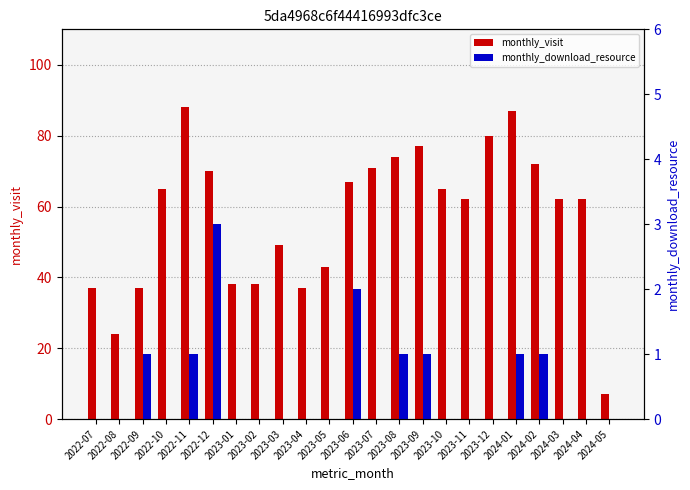

What is the sum of all monthly_visit values?

1312